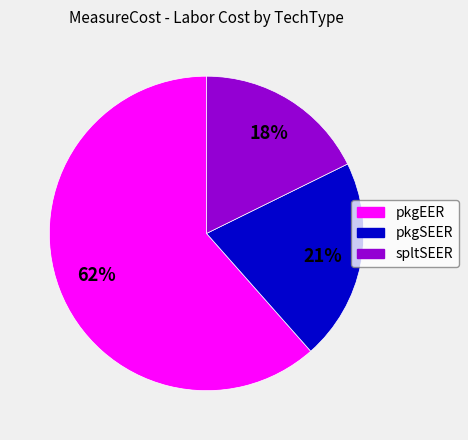

Which category has the smallest portion of the pie?

spltSEER